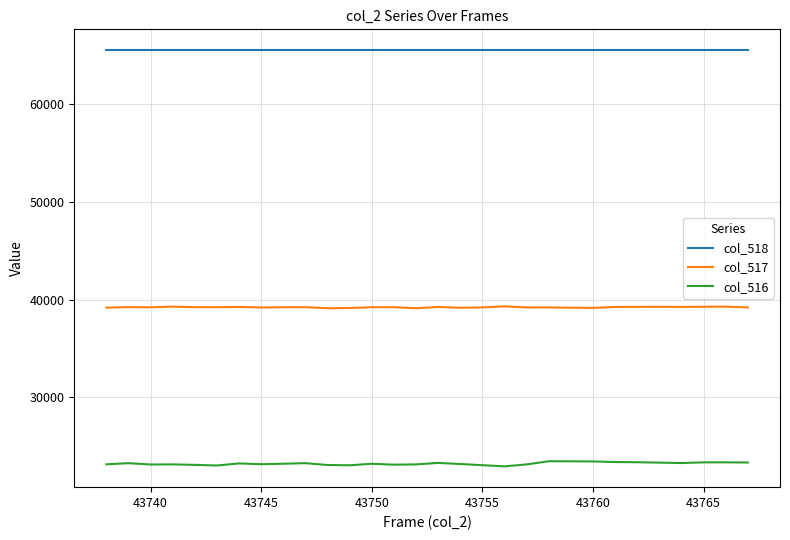

Which series has the largest range (max minus min)?

col_516